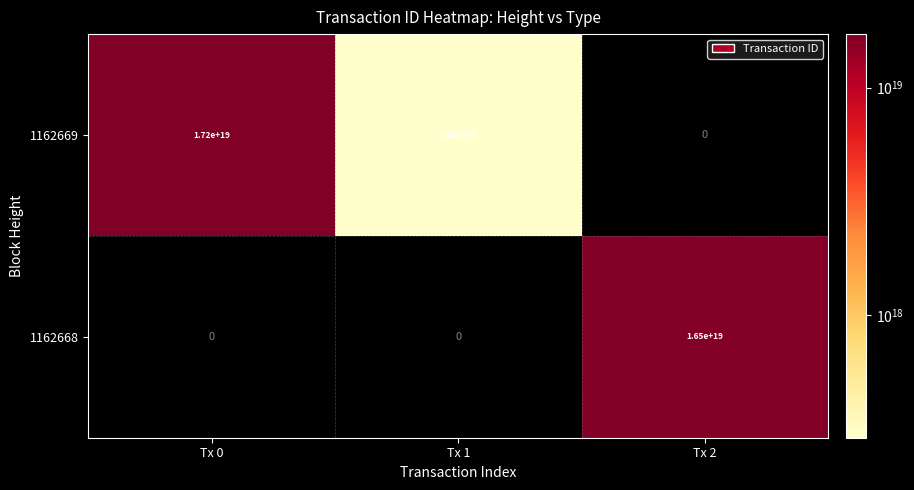

The 1162669 series shows 6040465970007871488 at Tx 0. True or false?

False